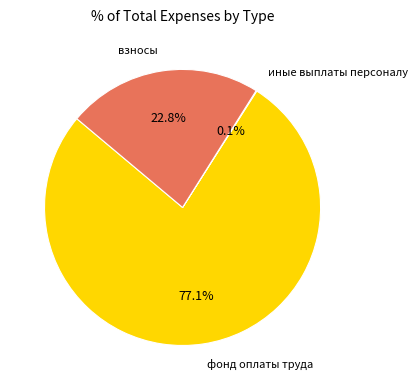

Is there any slice that represents more than half of the pie?

Yes